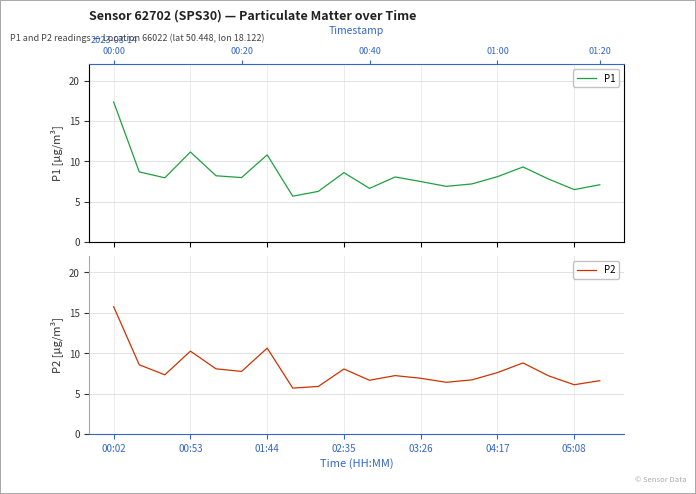

How many distinct data groups are displayed?

2